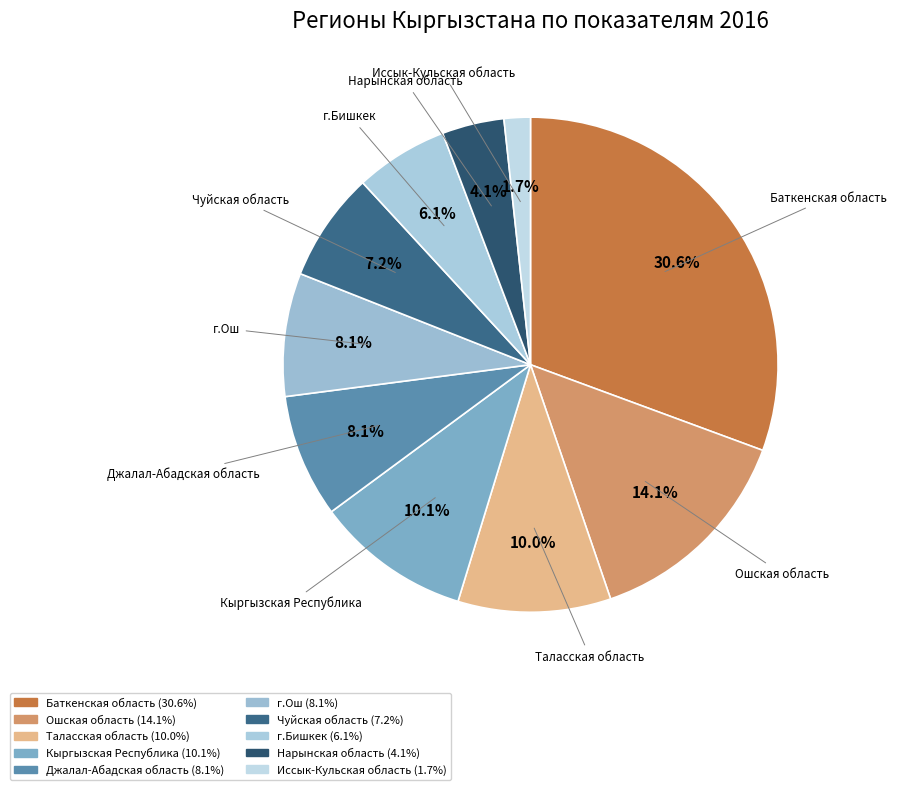

Is there a majority slice in this chart?

No